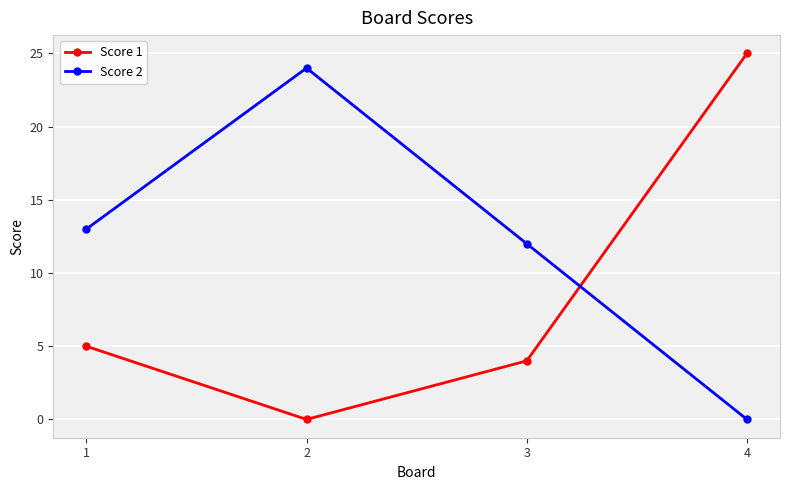

What is the difference between the second highest and second lowest values in the Score 2 series?

1